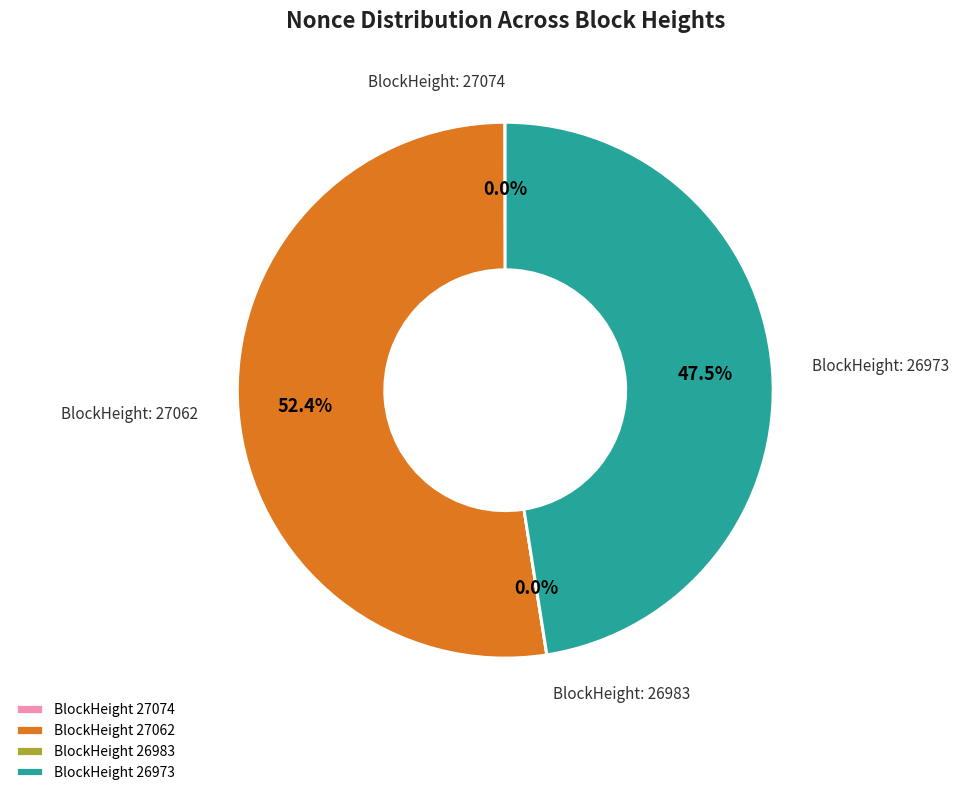

Do BlockHeight 26973 and BlockHeight 27062 together represent more than half of the pie?

Yes